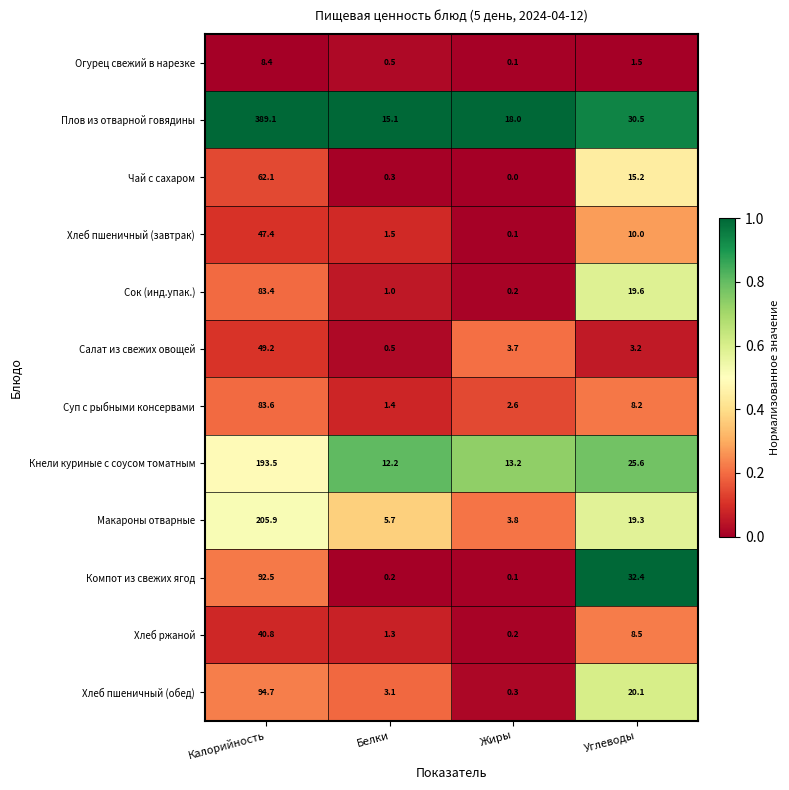

What is the sum of all Хлеб пшеничный (завтрак) values?

59.0